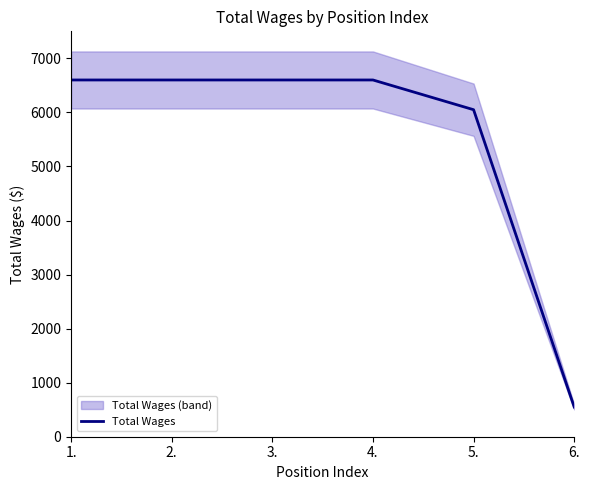

List the labels in order of value, smallest first.

6., 5., 1., 2., 3., 4.